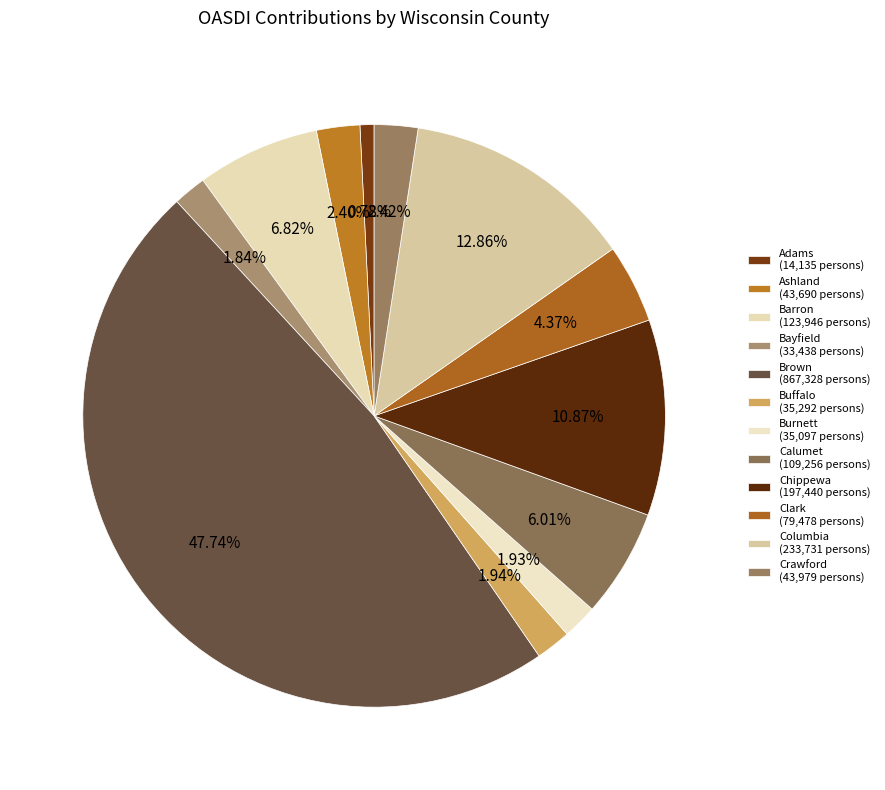

To the nearest percent, what portion does Brown represent?

48%